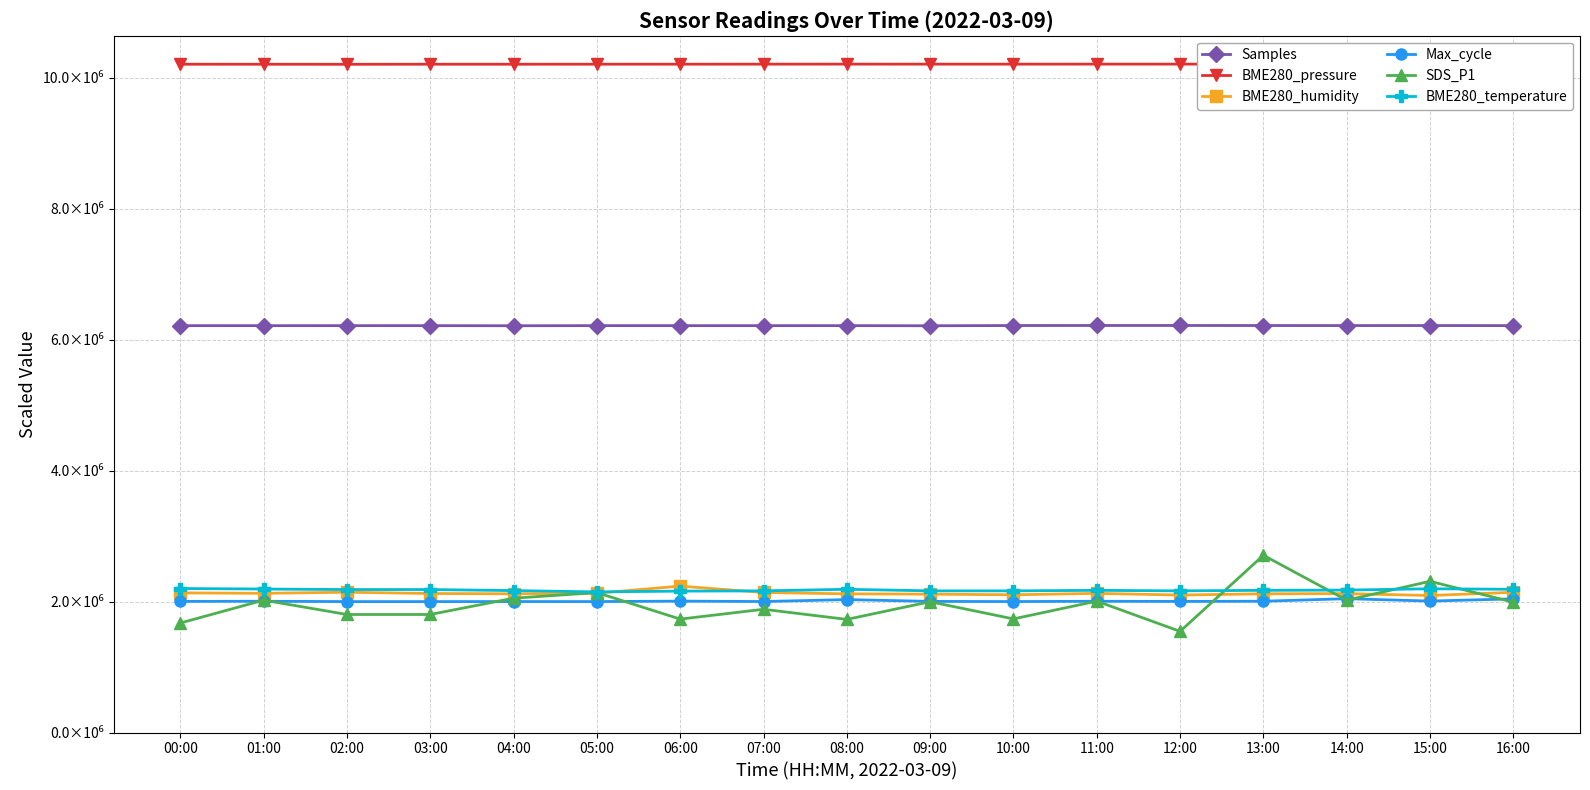

The BME280_pressure series shows 14860942.3 at 02:00. True or false?

False